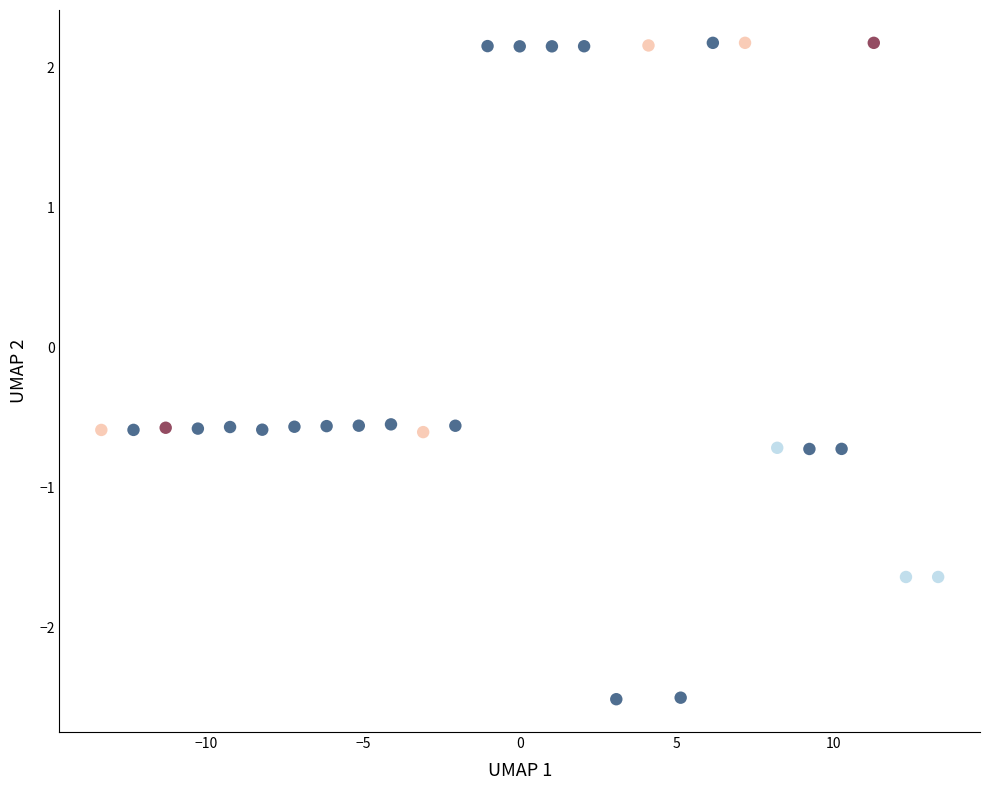

What is the range of X values (max minus min)?

26.7